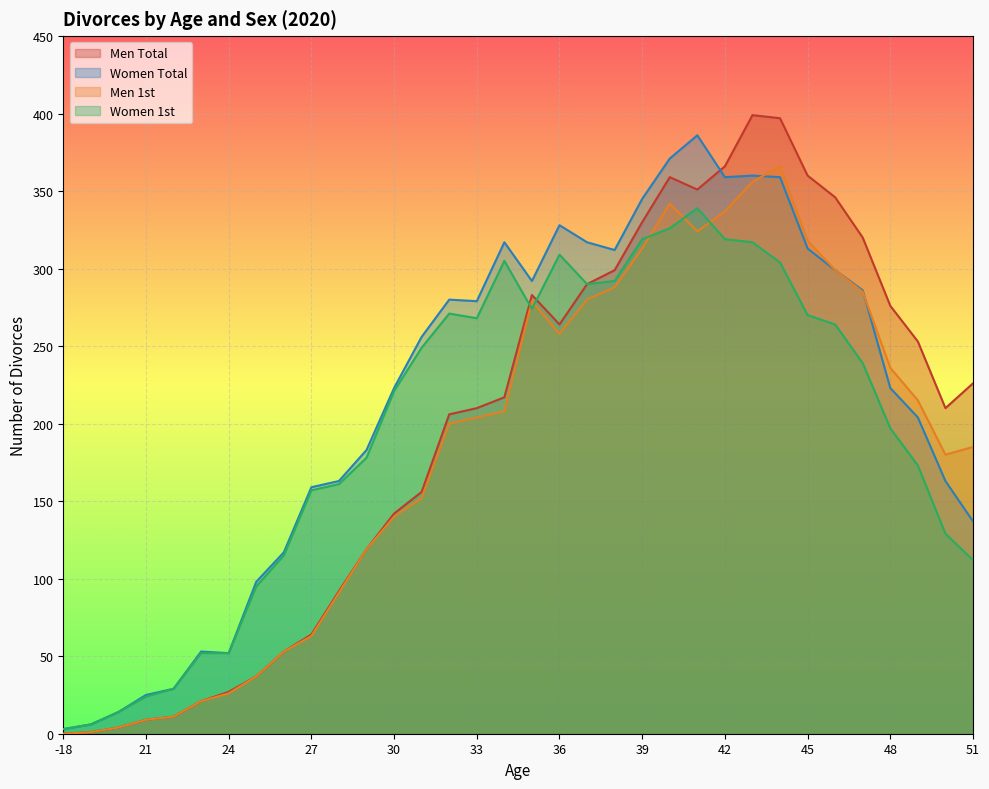

List the labels in order of Women 1st value, largest first.

41, 40, 39, 42, 43, 36, 34, 44, 38, 37, 35, 32, 45, 33, 46, 31, 47, 30, 48, 29, 49, 28, 27, 50, 26, 51, 25, 23, 24, 22, 21, 20, 19, -18